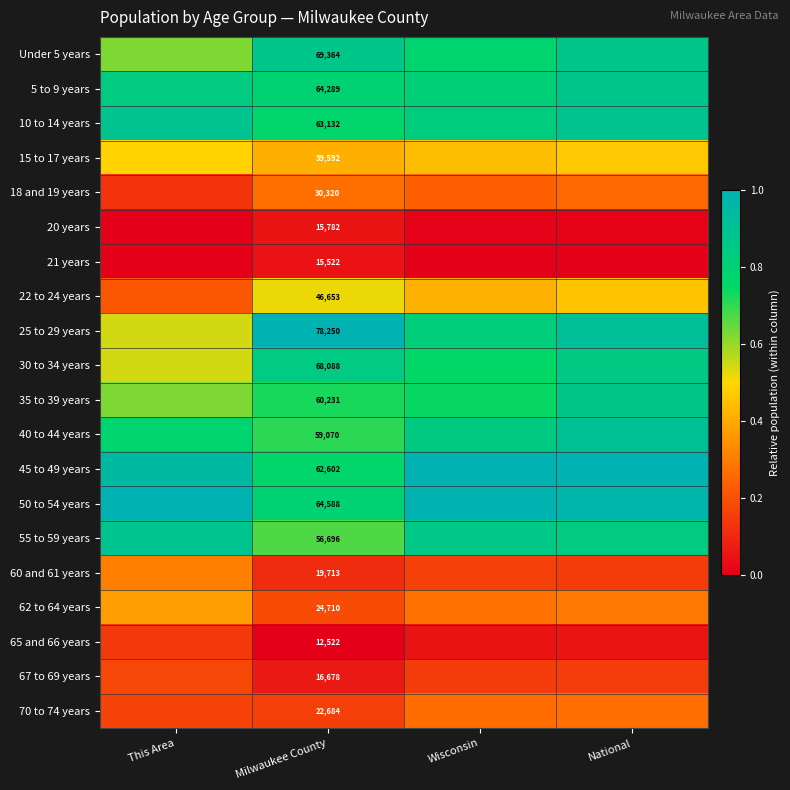

What is the total value across all series at Wisconsin?

10.4